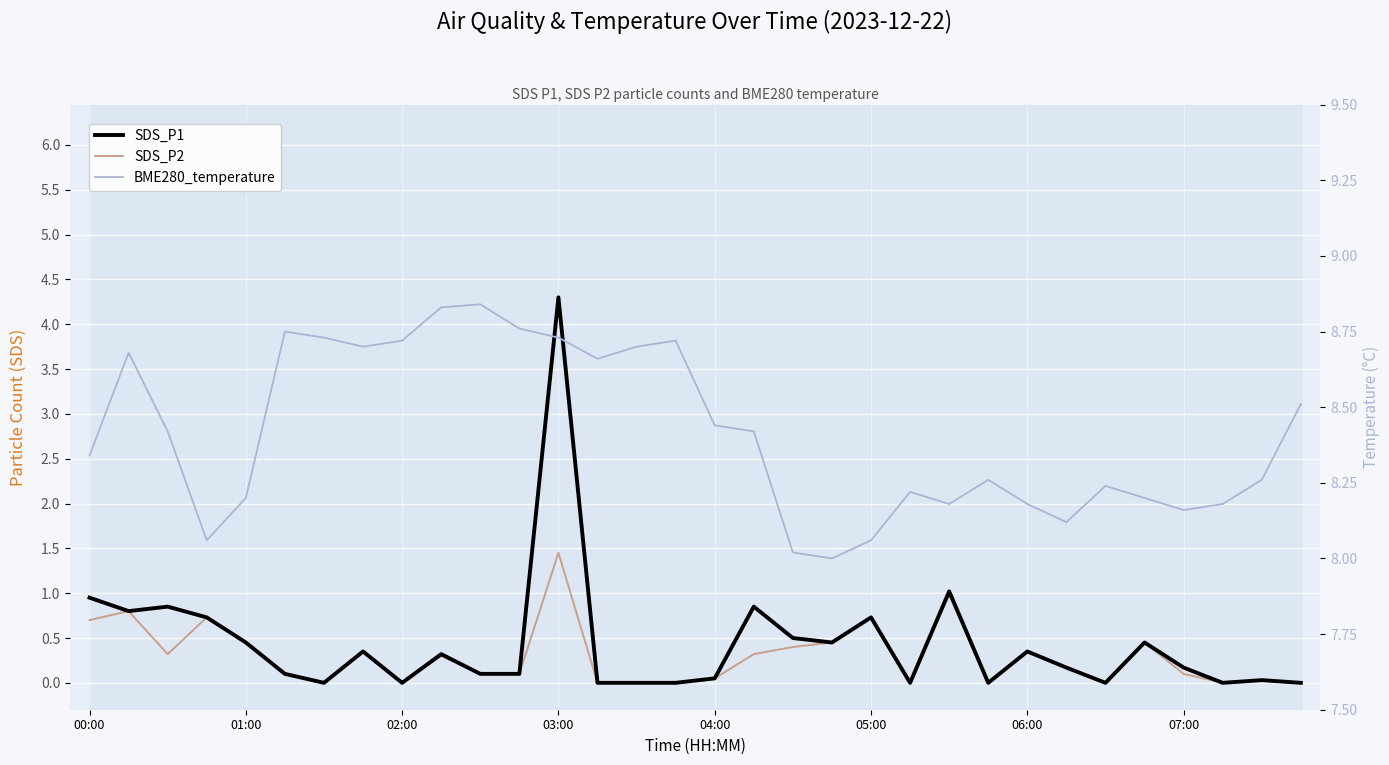

At how many categories does at least one series exceed 2?

32